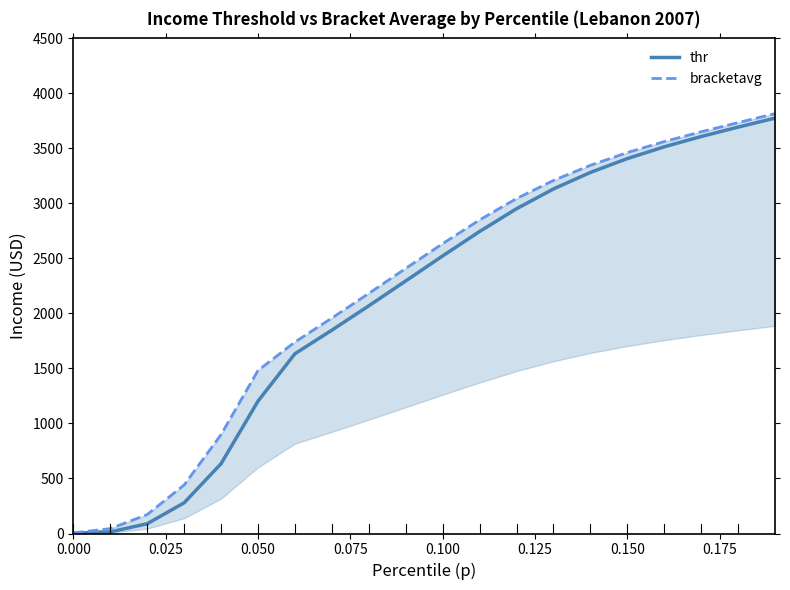

The value of thr at 0.000 is 1.0. True or false?

False